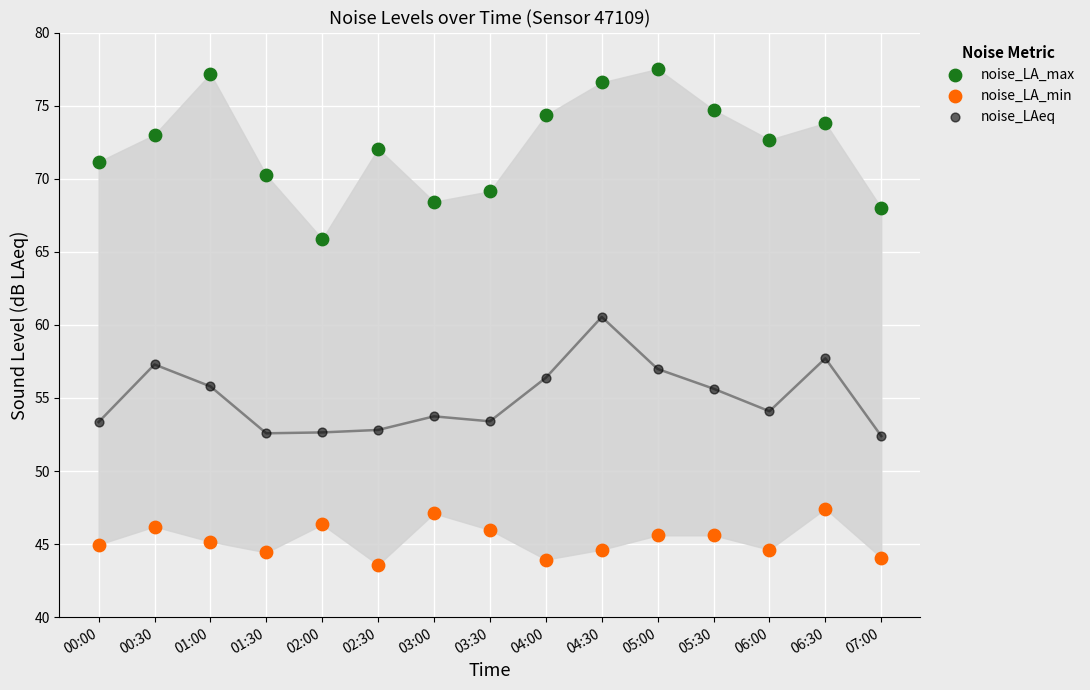

Which series has the largest Y range (max minus min)?

noise_LA_max